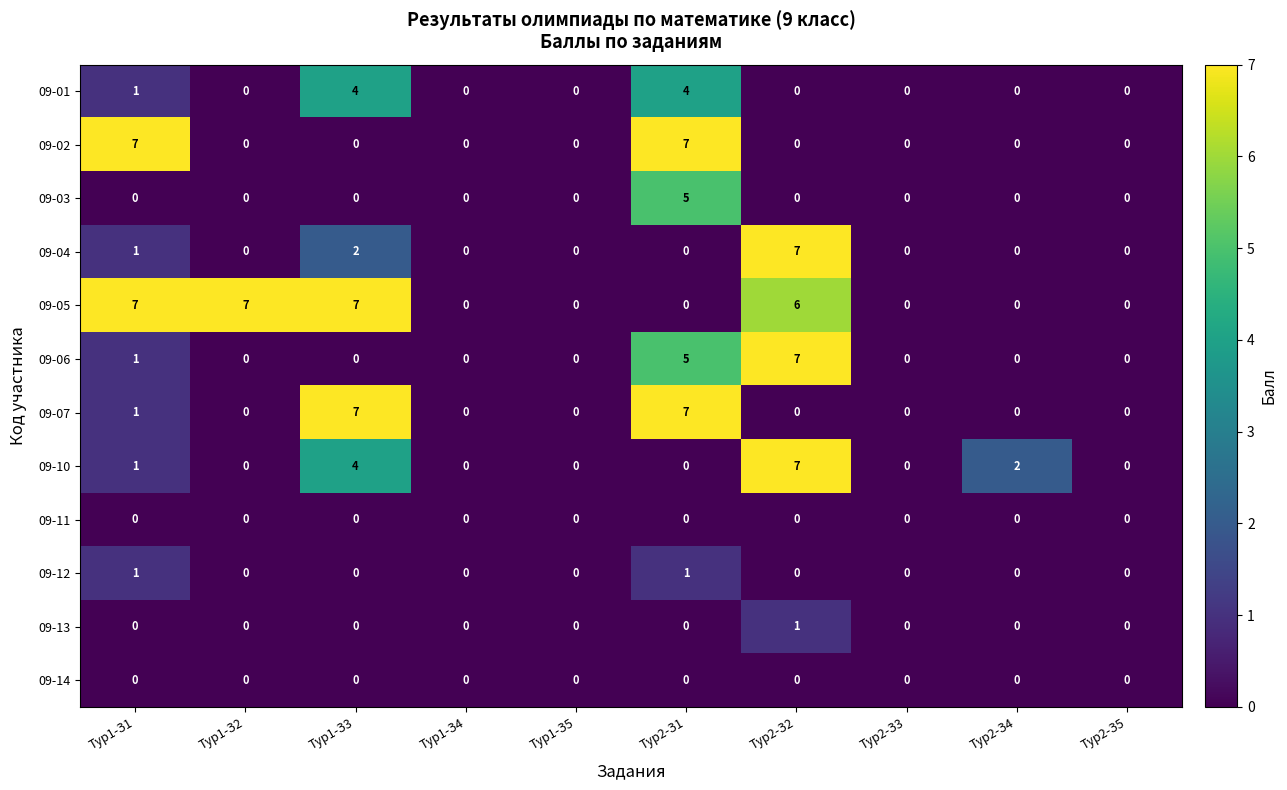

At which label is 09-06 closest to 3?

Тур1-З1